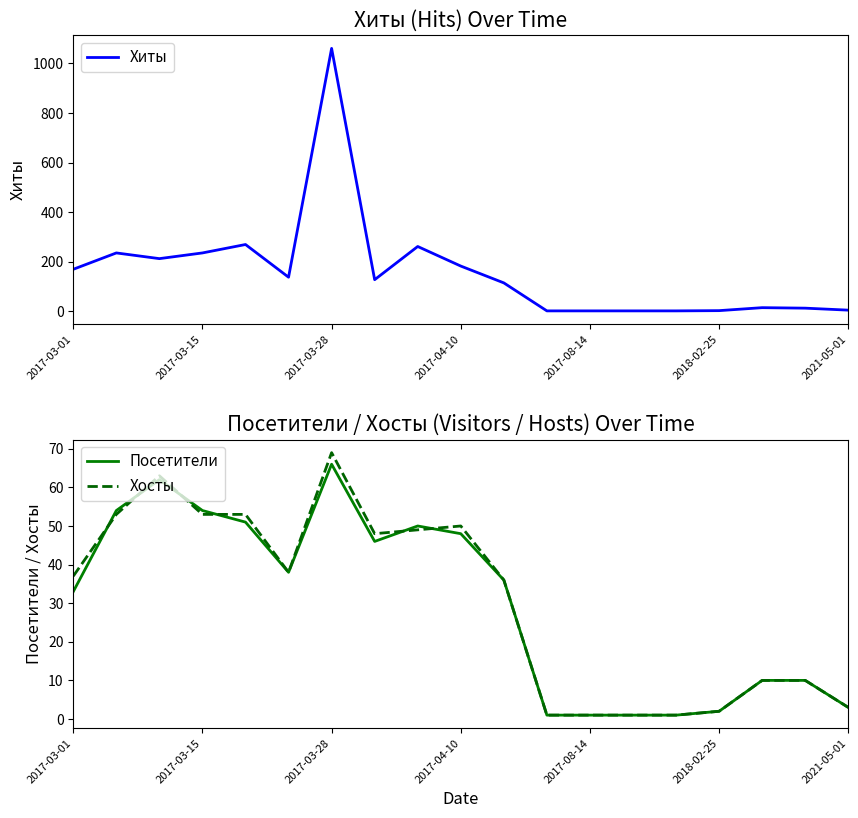

True or false: Посетители has more than 2 interior local peaks.

True